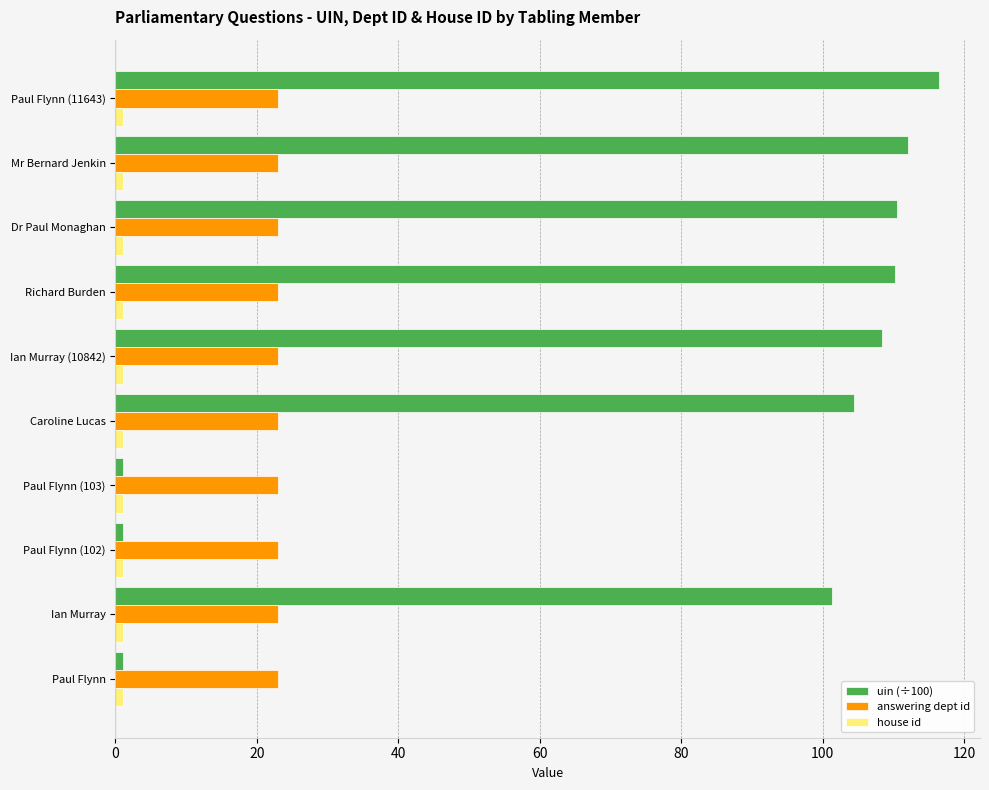

True or false: answering dept id has a value of 4.9 at Ian Murray (10842).

False